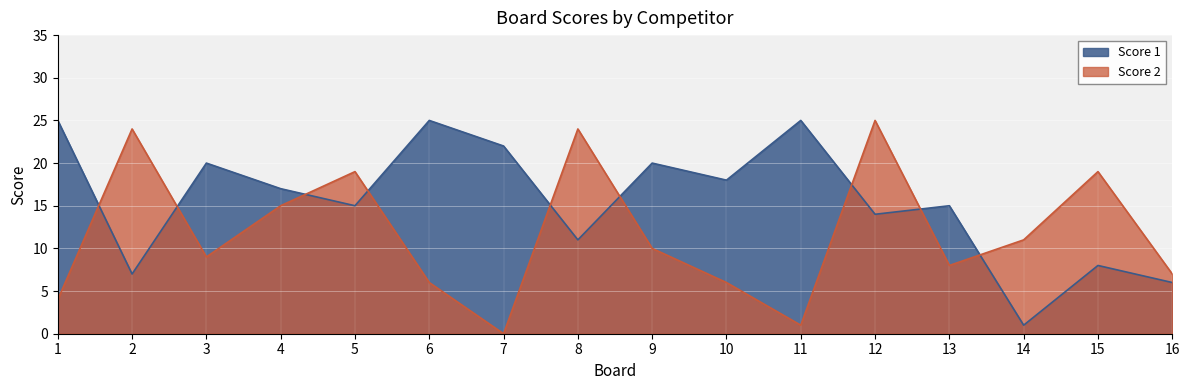

True or false: Score 1 has more than 0 points higher than both neighbors.

True